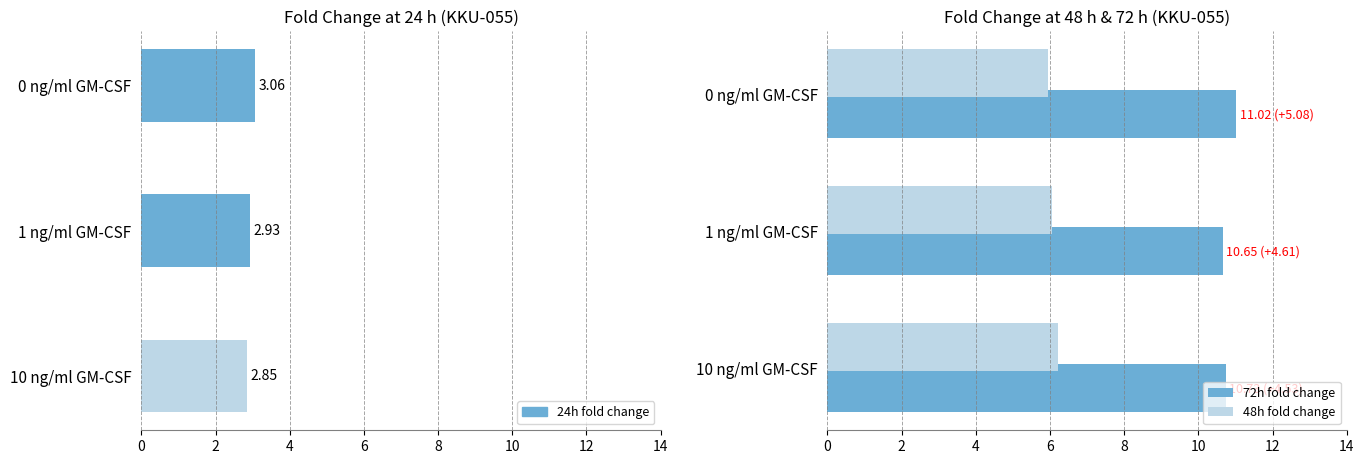

Reading right to left, extract all data points from this chart.

24h fold change: 4=2.8	2=2.9	0=3.1
72h fold change: 4=10.7	2=10.7	0=11.0
48h fold change: 4=6.2	2=6.0	0=5.9